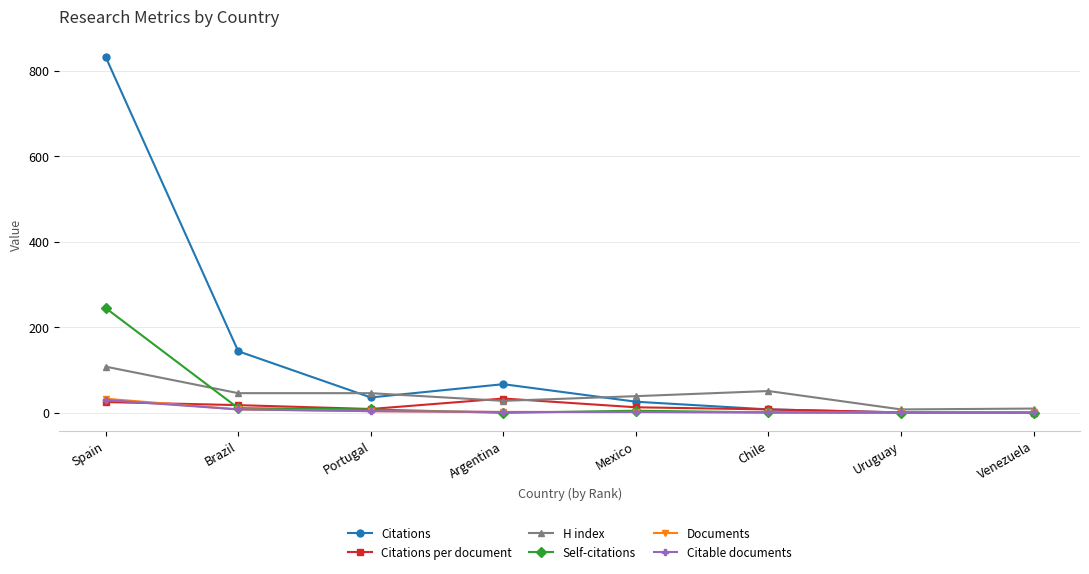

How many values in the Citations series are below 36?

4